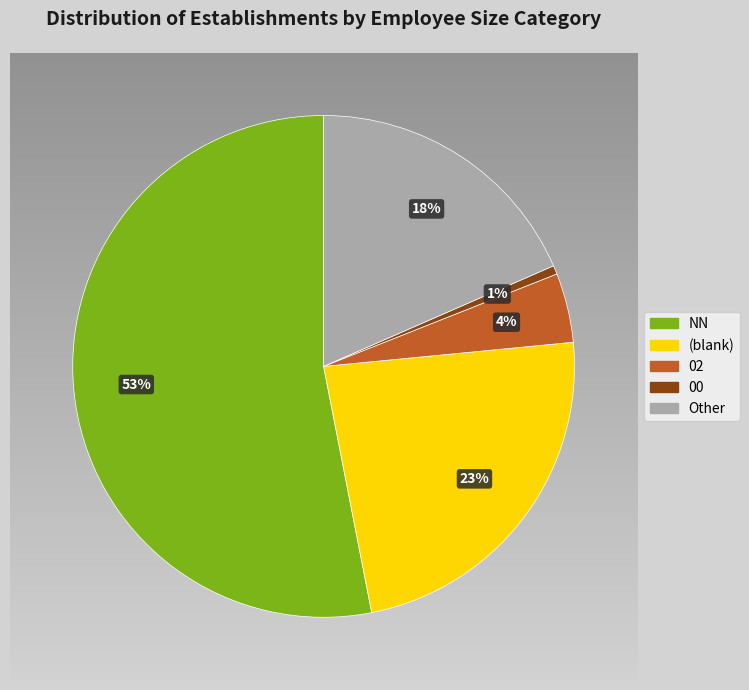

To the nearest percent, what is the average slice percentage?

20%